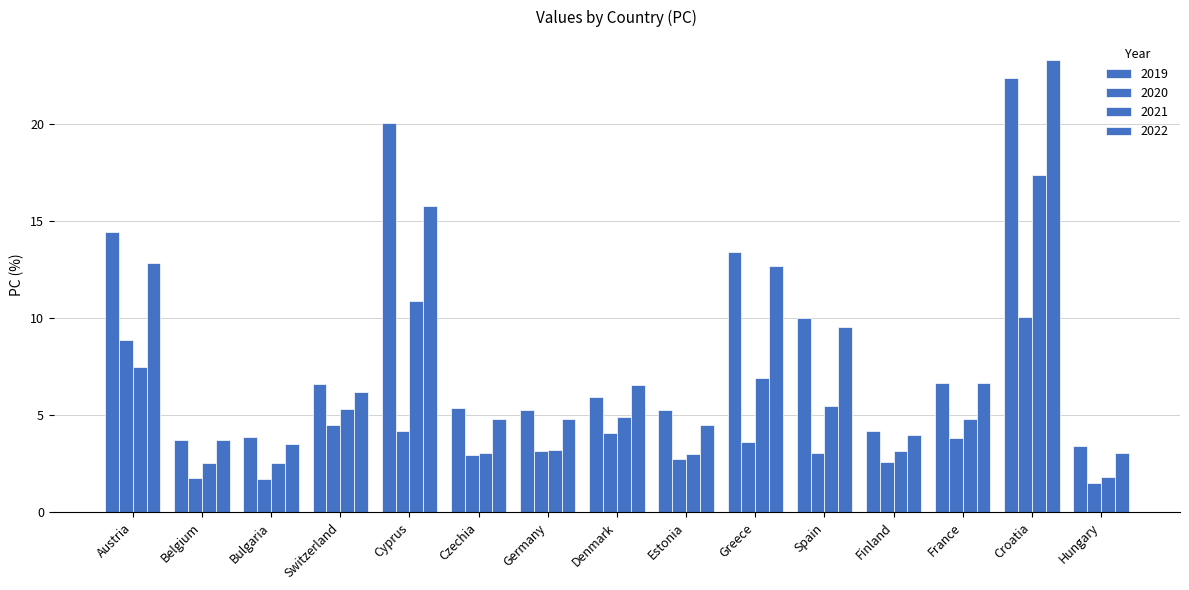

How many groups of bars are there?

15